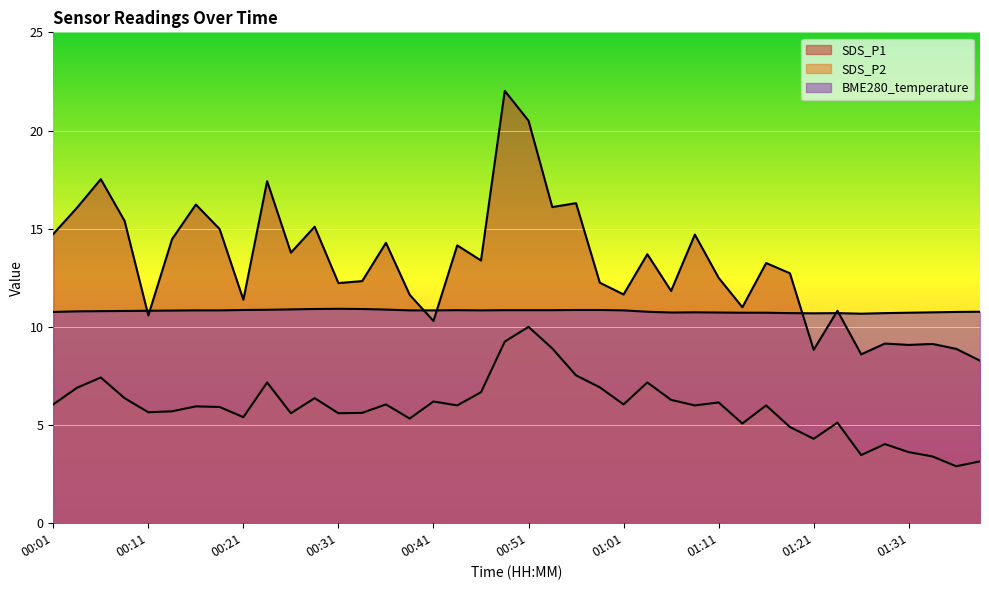

Between 00:33 and 00:41, which is larger?

00:33